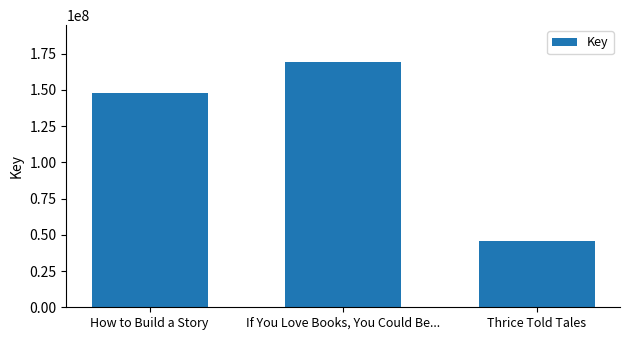

Reading left to right, list all the values displayed in this chart.

How to Build a Story=147785102	If You Love Books, You Could Be...=169352593	Thrice Told Tales=45793417